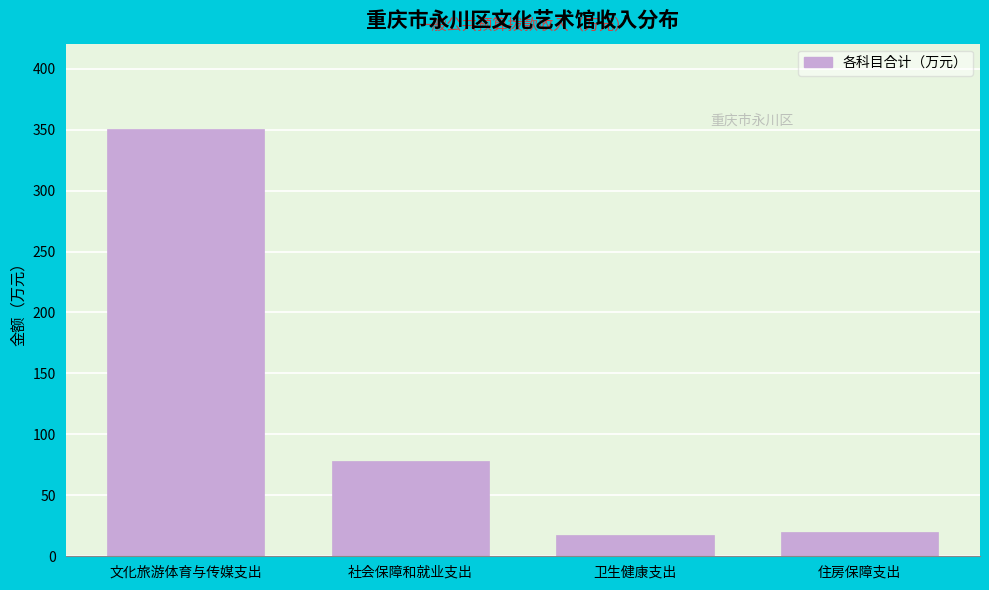

What is the sum of all values?

466.5